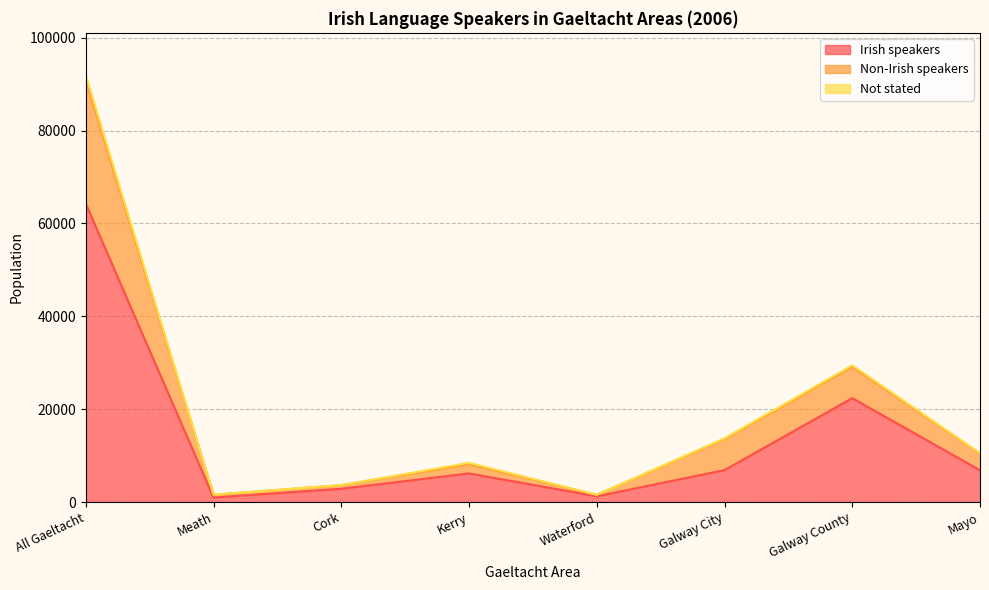

In Non-Irish speakers, how many points are higher than both neighbors (excluding endpoints)?

2